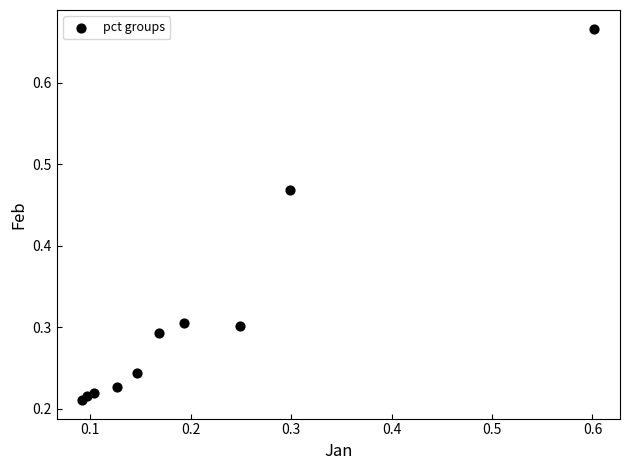

How many data points are displayed?

10